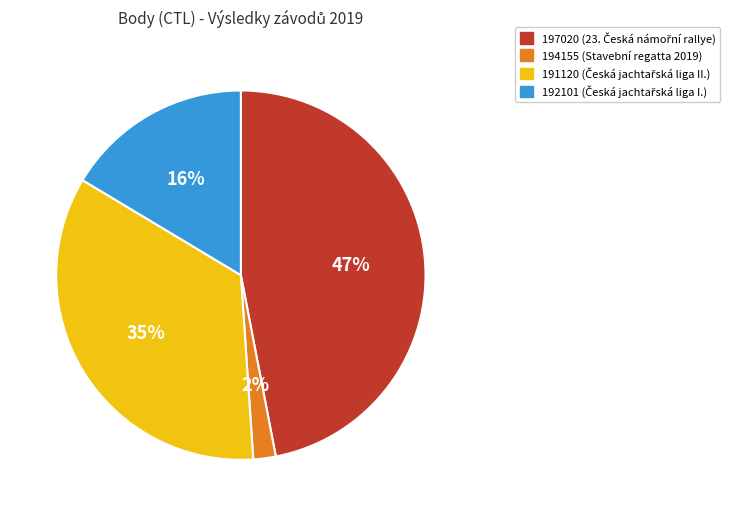

What percentage is the 197020 slice, to the nearest percent?

47%